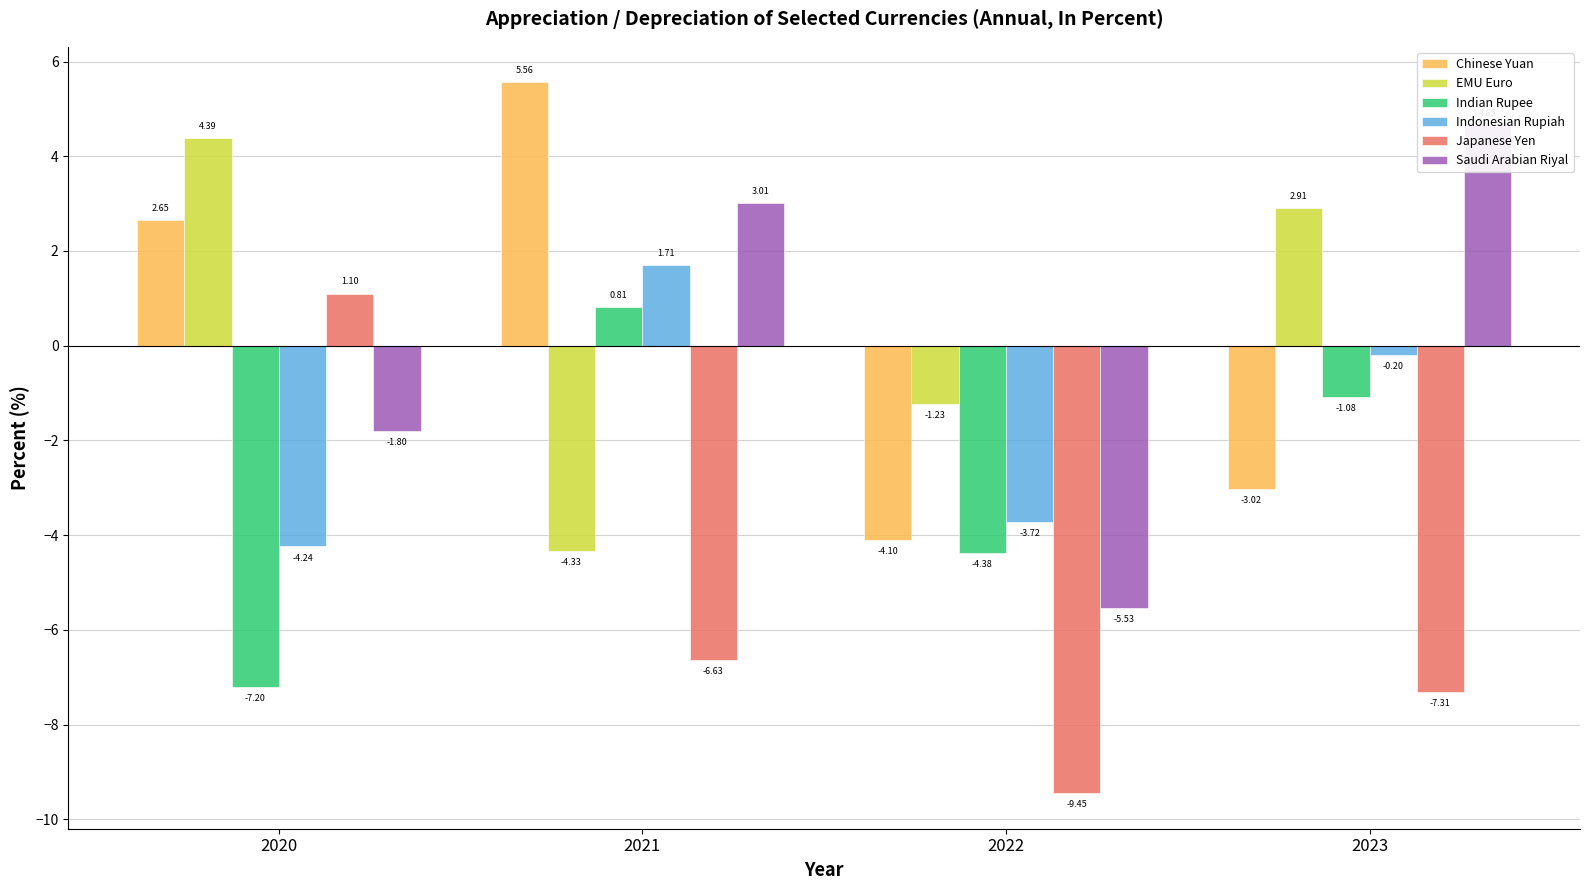

Does the chart contain stacked bars?

No